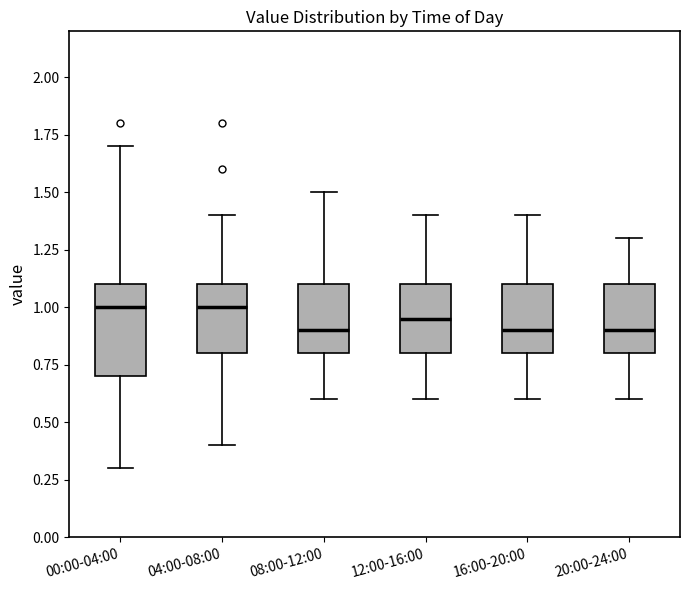

Which box is the tallest, from its lower edge to its upper edge?

00:00-04:00